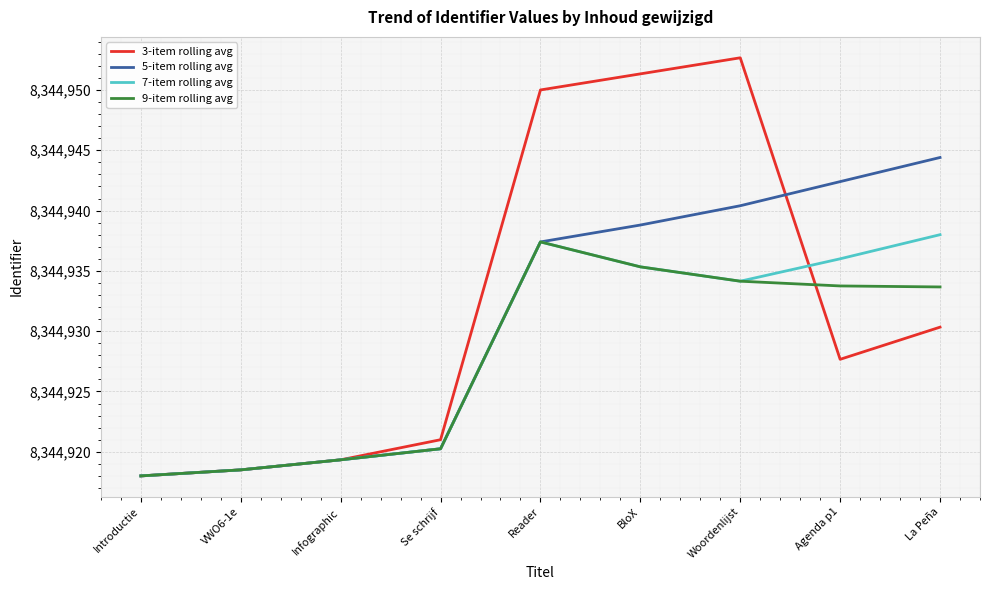

True or false: 3-item rolling avg and 9-item rolling avg intersect in this chart.

True